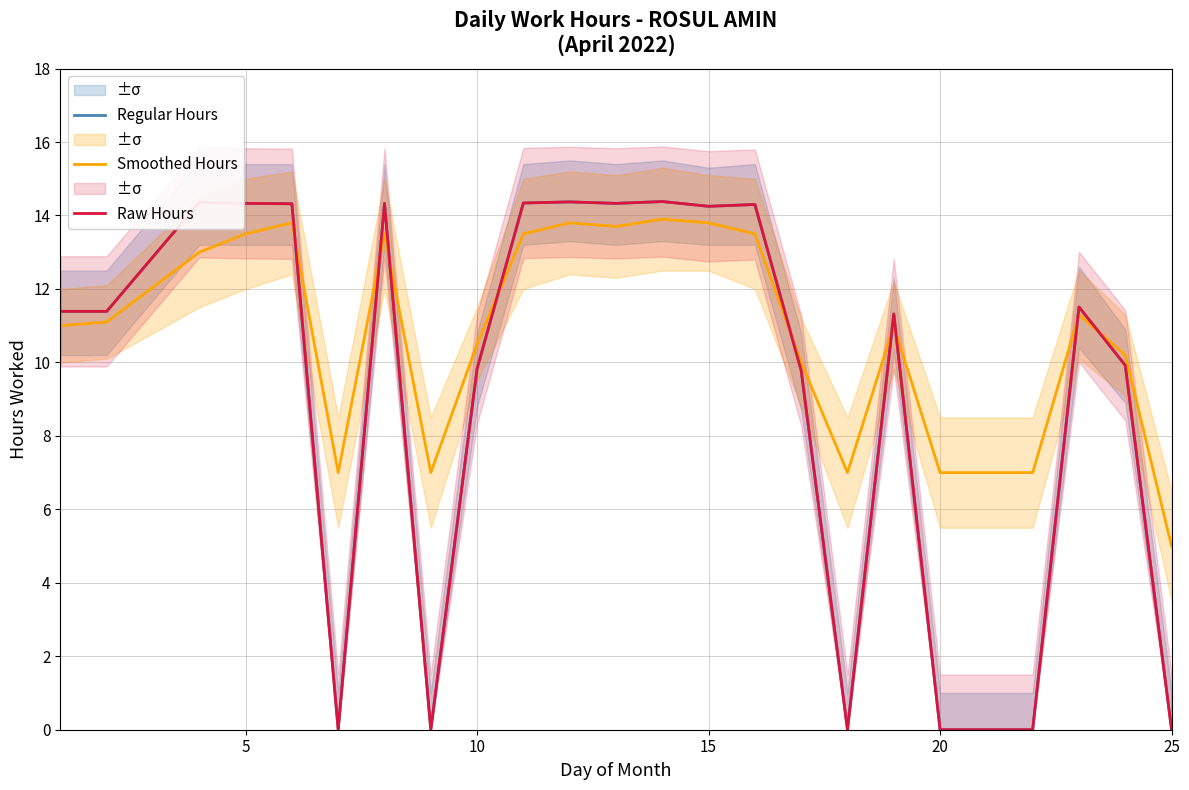

Is it true that Smoothed Hours equals 5.0 at 25?

True